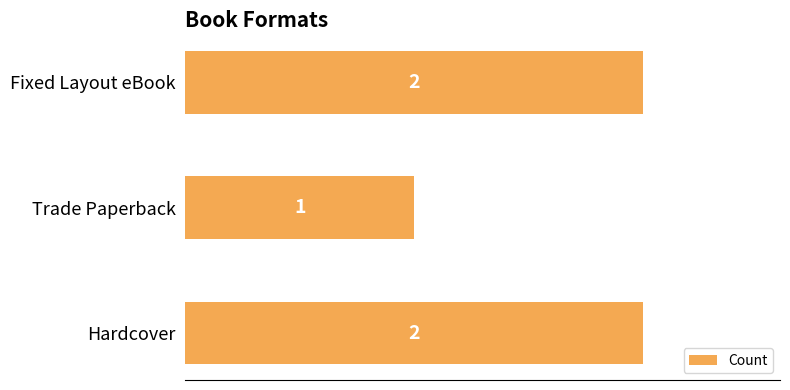

True or false: the data shows 1 at Hardcover.

False